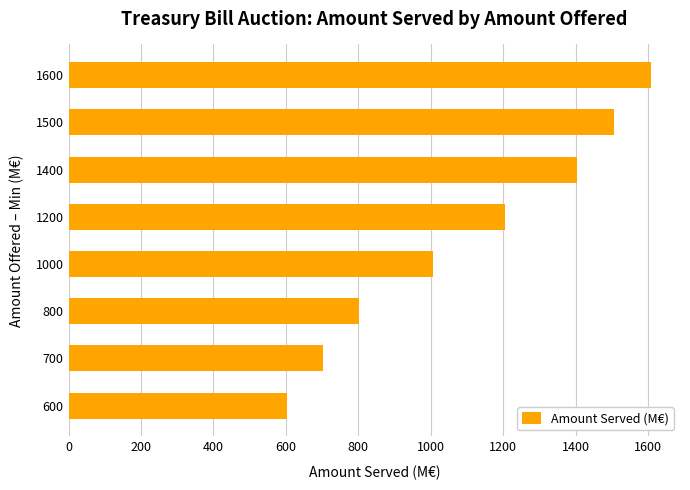

How many bars are there in total?

8